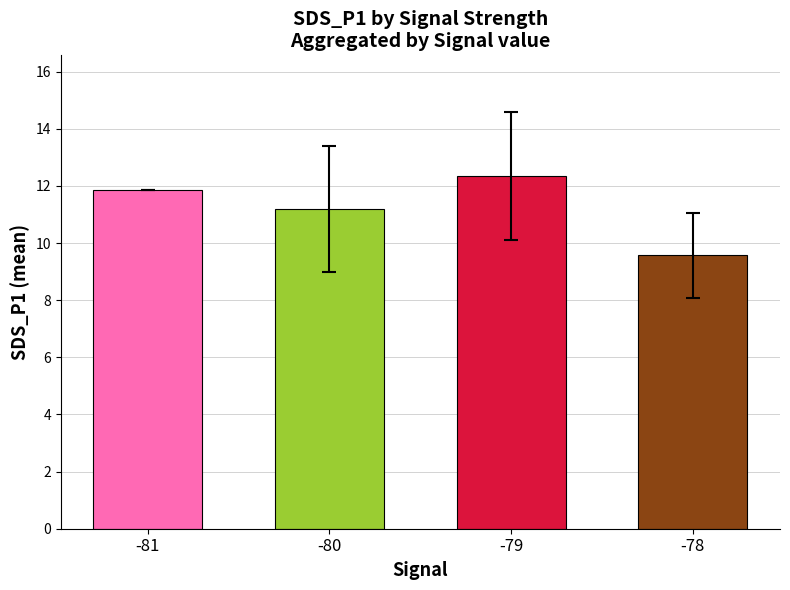

How many distinct data groups are displayed?

1